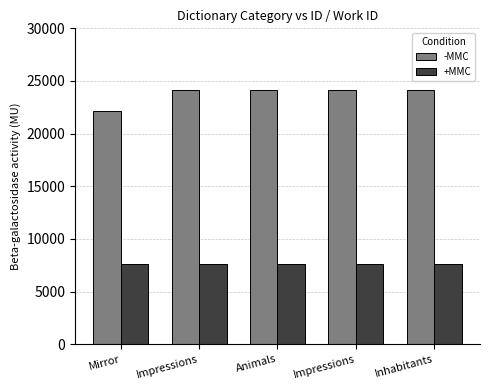

Count the number of categories in the chart.

5